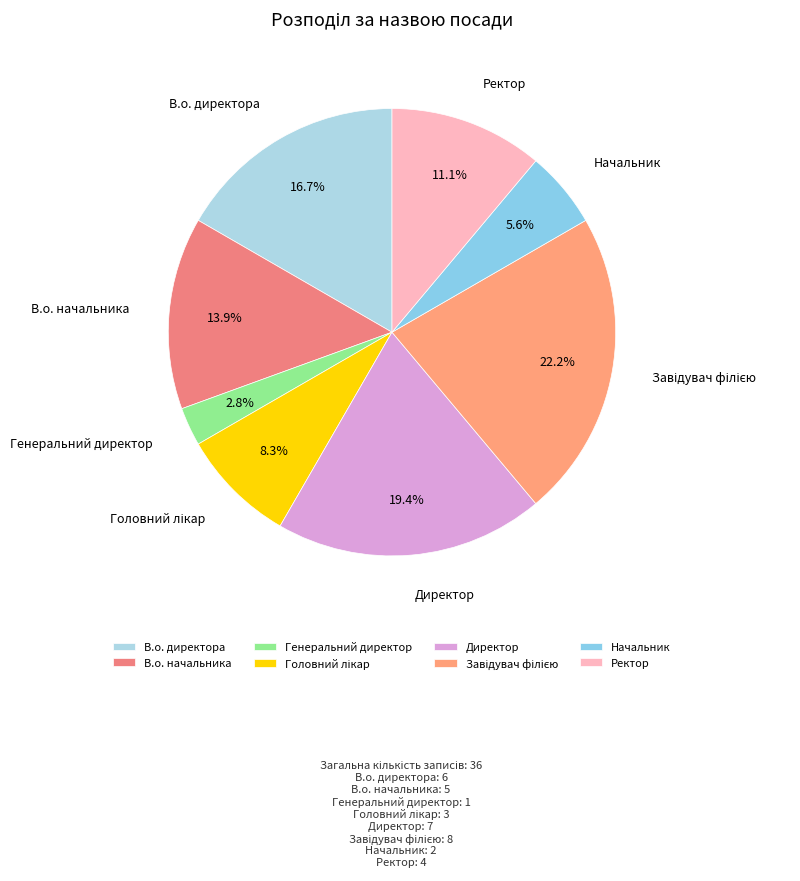

Count the number of slices in the pie.

8